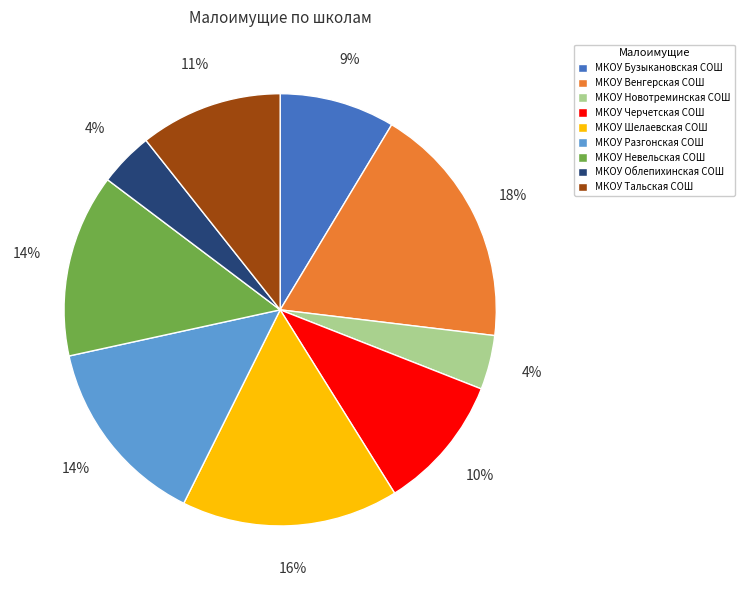

To the nearest percent, what is the combined percentage of МКОУ Черчетская СОШ and МКОУ Невельская СОШ?

24%